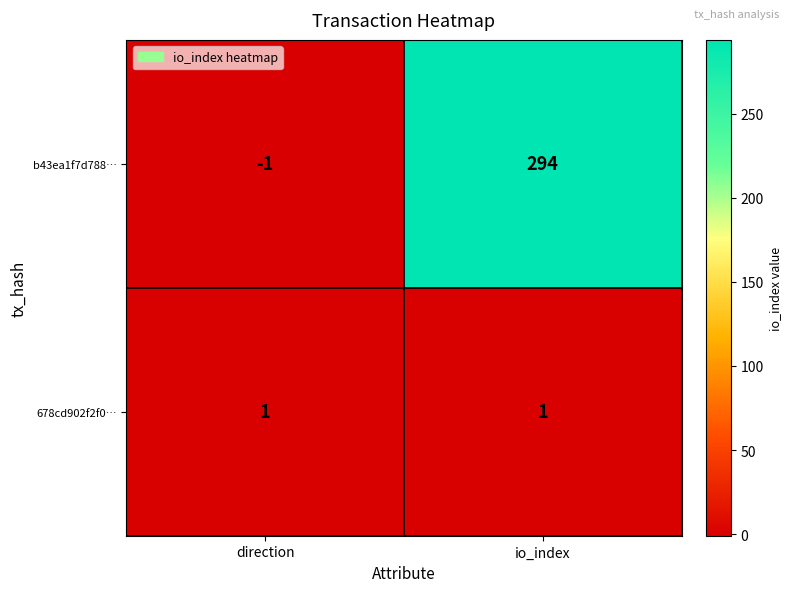

The value of 678cd902f2f0… at io_index is 2. True or false?

False